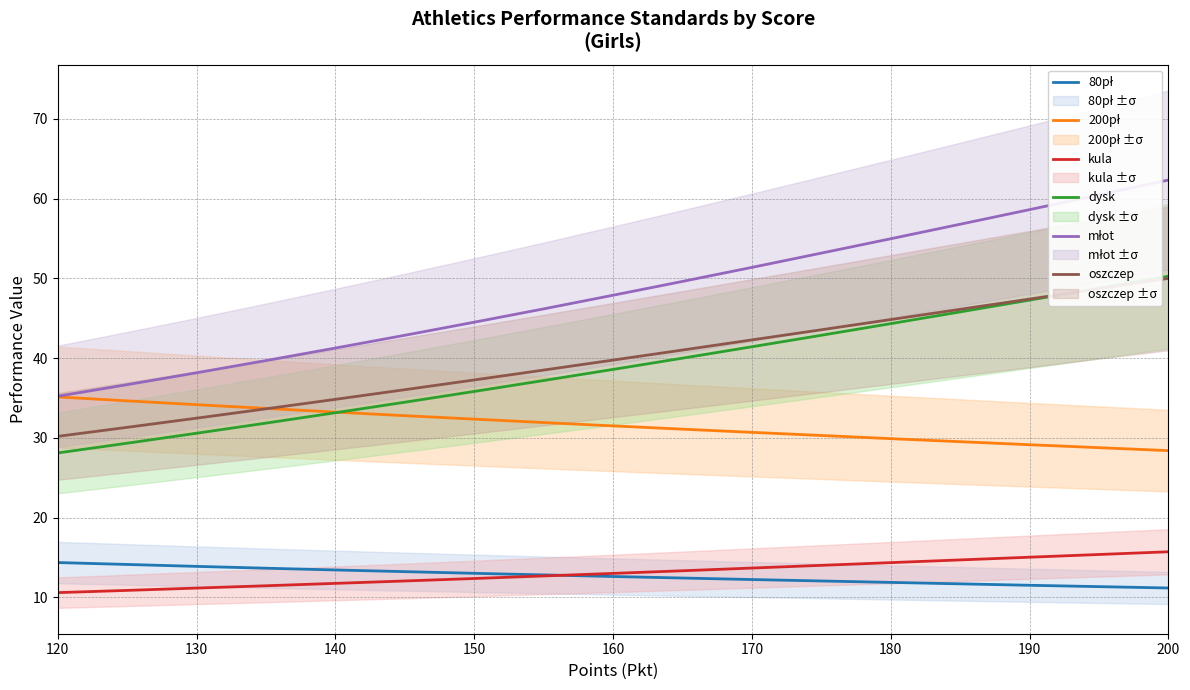

What is the label of the 15th point from the left?

130